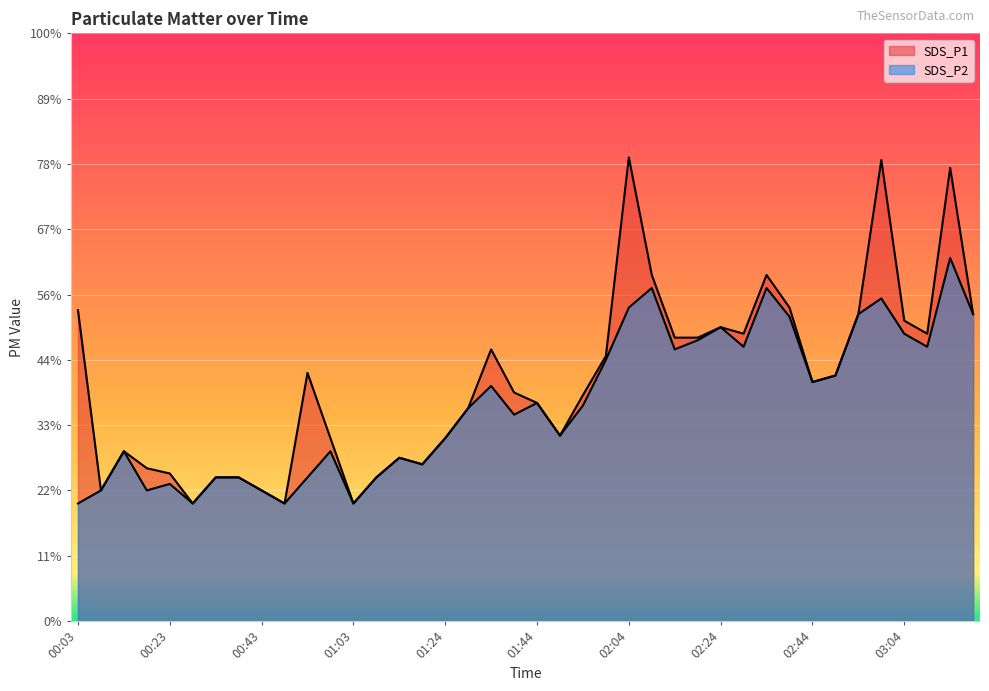

True or false: SDS_P1 and SDS_P2 intersect in this chart.

False